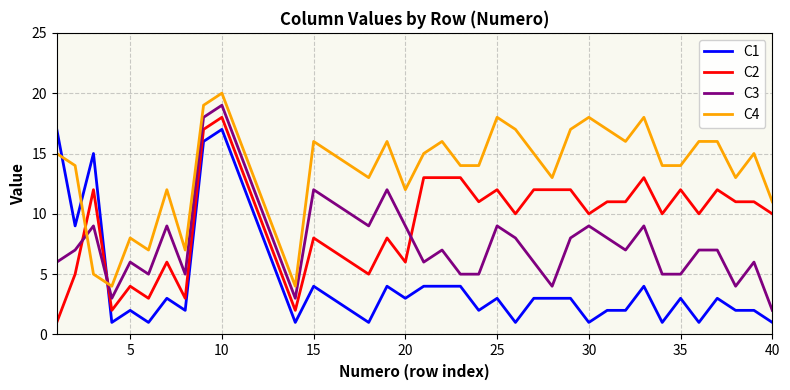

True or false: C4 and C3 intersect in this chart.

True